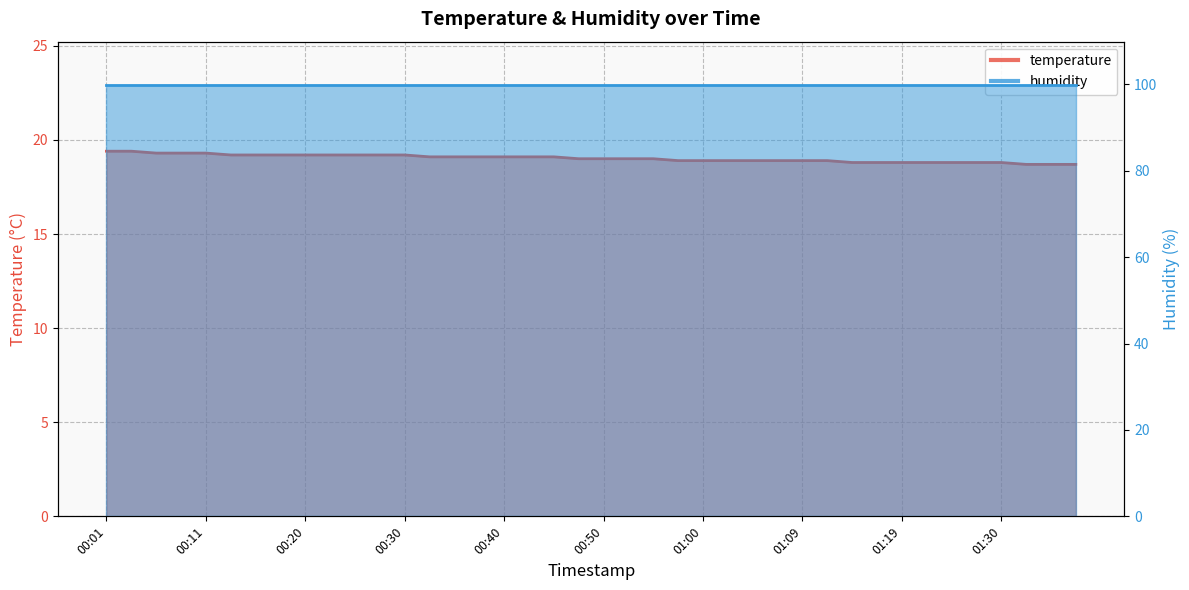

The chart shows a value of 10.2 at 00:05. True or false?

False